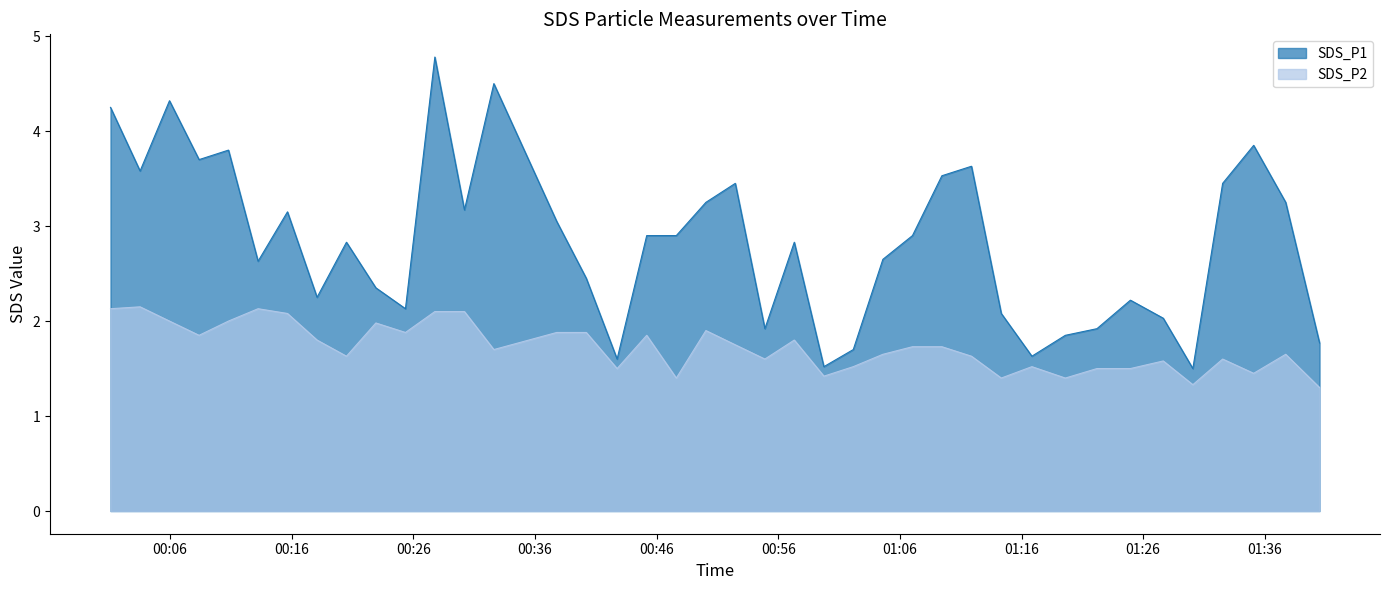

Reading right to left, transcribe all the data shown in this chart.

SDS_P1: 2022/07/29 01:40:30=1.8	2022/07/29 01:37:43=3.2	2022/07/29 01:35:05=3.9	2022/07/29 01:32:32=3.5	2022/07/29 01:30:05=1.5	2022/07/29 01:27:39=2.0	2022/07/29 01:24:57=2.2	2022/07/29 01:22:12=1.9	2022/07/29 01:19:36=1.9	2022/07/29 01:16:51=1.6	2022/07/29 01:14:20=2.1	2022/07/29 01:11:53=3.6	2022/07/29 01:09:27=3.5	2022/07/29 01:07:02=2.9	2022/07/29 01:04:36=2.6	2022/07/29 01:02:10=1.7	2022/07/29 00:59:45=1.5	2022/07/29 00:57:19=2.8	2022/07/29 00:54:54=1.9	2022/07/29 00:52:28=3.5	2022/07/29 00:50:03=3.2	2022/07/29 00:47:37=2.9	2022/07/29 00:45:11=2.9	2022/07/29 00:42:45=1.6	2022/07/29 00:40:13=2.5	2022/07/29 00:37:47=3.0	2022/07/29 00:32:37=4.5	2022/07/29 00:30:12=3.2	2022/07/29 00:27:46=4.8	2022/07/29 00:25:21=2.1	2022/07/29 00:22:55=2.4	2022/07/29 00:20:30=2.8	2022/07/29 00:18:05=2.2	2022/07/29 00:15:39=3.1	2022/07/29 00:13:14=2.6	2022/07/29 00:10:48=3.8	2022/07/29 00:08:23=3.7	2022/07/29 00:05:57=4.3	2022/07/29 00:03:32=3.6	2022/07/29 00:01:06=4.2
SDS_P2: 2022/07/29 01:40:30=1.3	2022/07/29 01:37:43=1.6	2022/07/29 01:35:05=1.4	2022/07/29 01:32:32=1.6	2022/07/29 01:30:05=1.3	2022/07/29 01:27:39=1.6	2022/07/29 01:24:57=1.5	2022/07/29 01:22:12=1.5	2022/07/29 01:19:36=1.4	2022/07/29 01:16:51=1.5	2022/07/29 01:14:20=1.4	2022/07/29 01:11:53=1.6	2022/07/29 01:09:27=1.7	2022/07/29 01:07:02=1.7	2022/07/29 01:04:36=1.6	2022/07/29 01:02:10=1.5	2022/07/29 00:59:45=1.4	2022/07/29 00:57:19=1.8	2022/07/29 00:54:54=1.6	2022/07/29 00:52:28=1.8	2022/07/29 00:50:03=1.9	2022/07/29 00:47:37=1.4	2022/07/29 00:45:11=1.9	2022/07/29 00:42:45=1.5	2022/07/29 00:40:13=1.9	2022/07/29 00:37:47=1.9	2022/07/29 00:32:37=1.7	2022/07/29 00:30:12=2.1	2022/07/29 00:27:46=2.1	2022/07/29 00:25:21=1.9	2022/07/29 00:22:55=2.0	2022/07/29 00:20:30=1.6	2022/07/29 00:18:05=1.8	2022/07/29 00:15:39=2.1	2022/07/29 00:13:14=2.1	2022/07/29 00:10:48=2.0	2022/07/29 00:08:23=1.9	2022/07/29 00:05:57=2.0	2022/07/29 00:03:32=2.1	2022/07/29 00:01:06=2.1